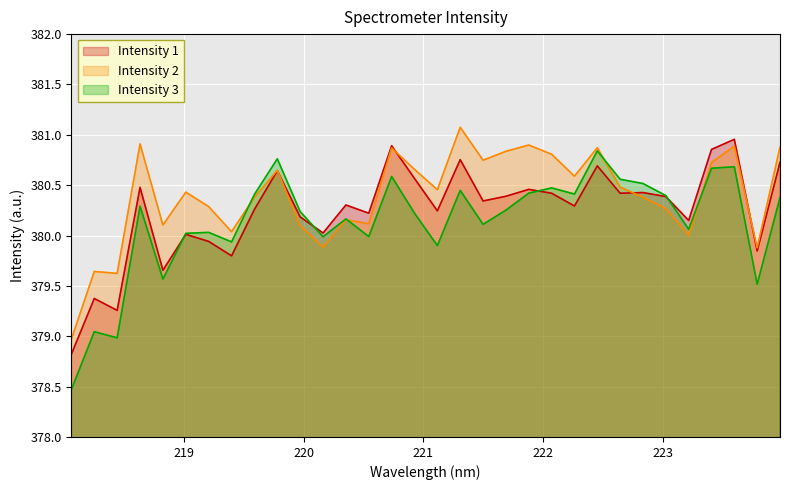

Which has a higher value, 221.1174 or 218.8244?

221.1174